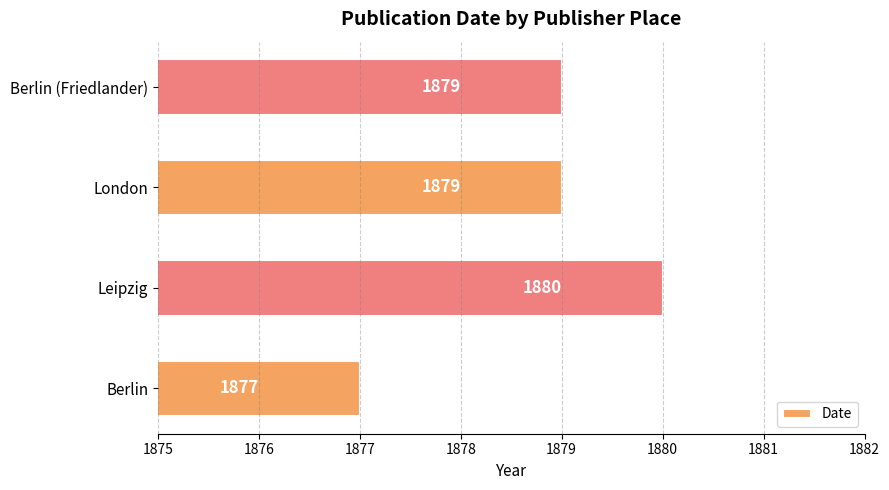

What is the maximum value shown in the chart?

1880